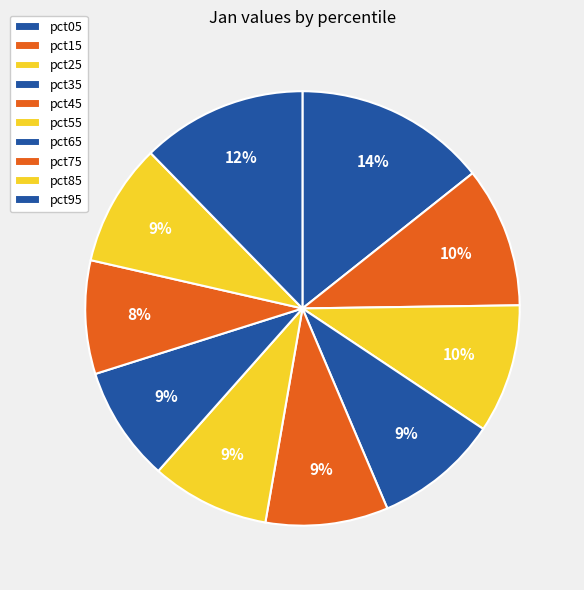

How many slices are in this pie chart?

10